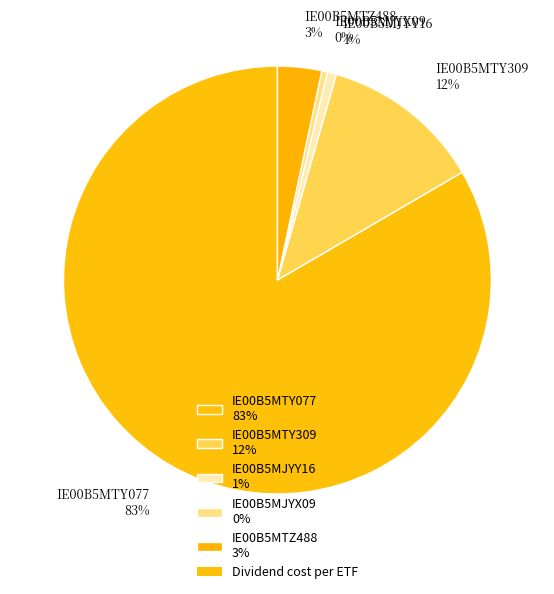

Is there a majority slice in this chart?

Yes